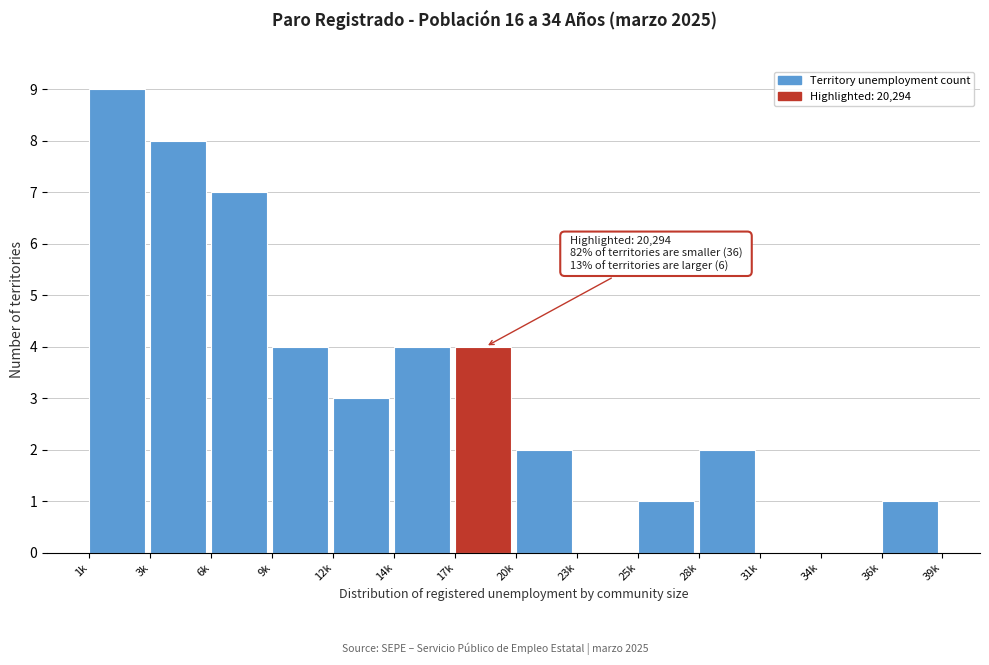

Reading right to left, what are all the values shown in this chart?

36k=1	34k=0	31k=0	28k=2	25k=1	23k=0	20k=2	17k=4	14k=4	12k=3	9k=4	6k=7	3k=8	1k=9